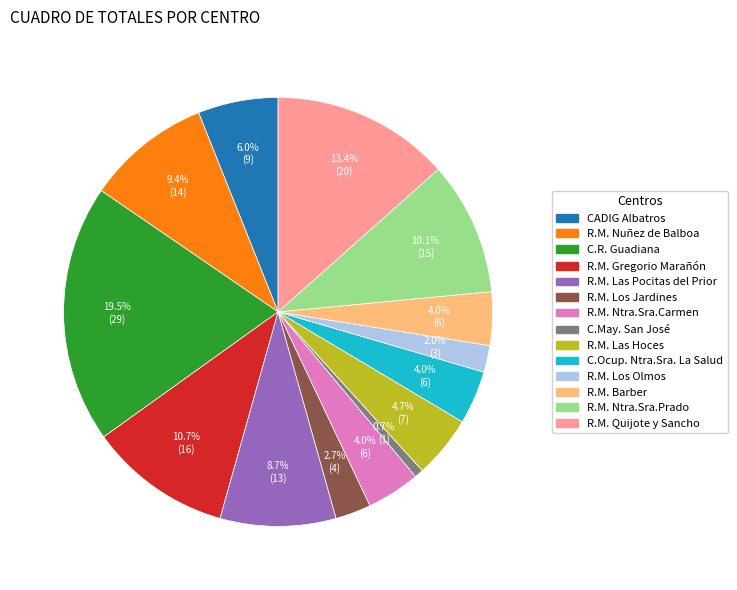

Between R.M. Ntra.Sra.Prado and R.M. Las Hoces, which is larger?

R.M. Ntra.Sra.Prado